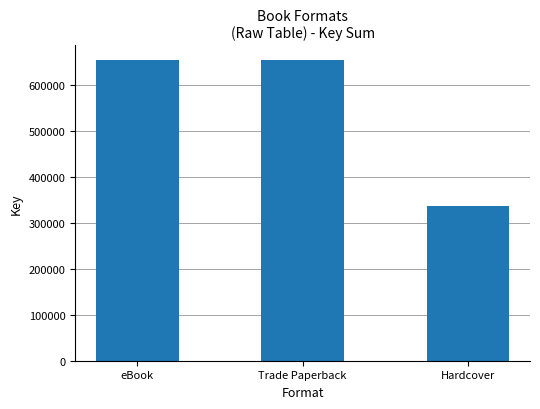

What position from the left is Trade Paperback?

2